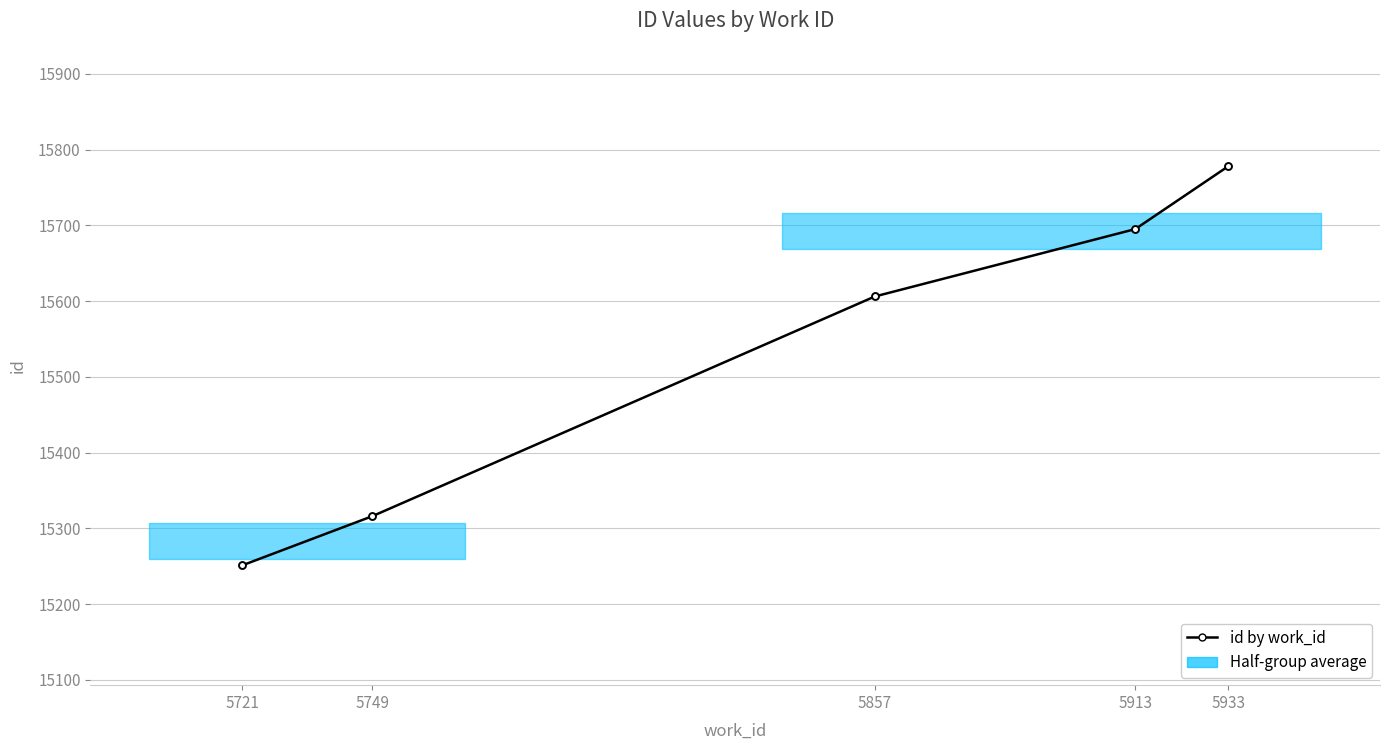

Does the chart have visible grid lines?

Yes